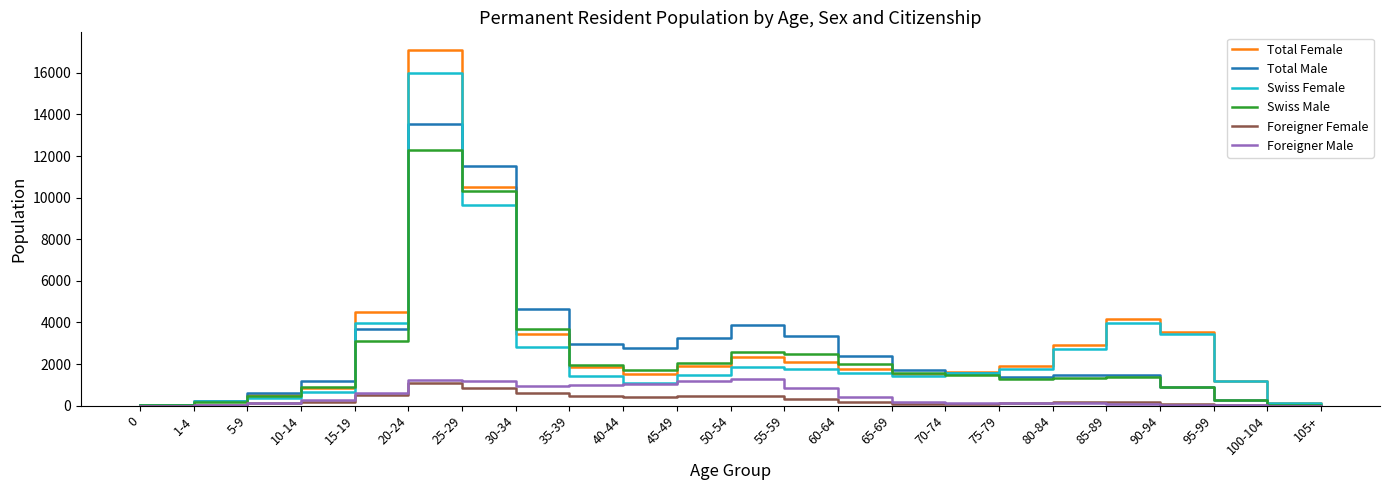

What are all the series names shown in the legend?

Total Female, Total Male, Swiss Female, Swiss Male, Foreigner Female, Foreigner Male